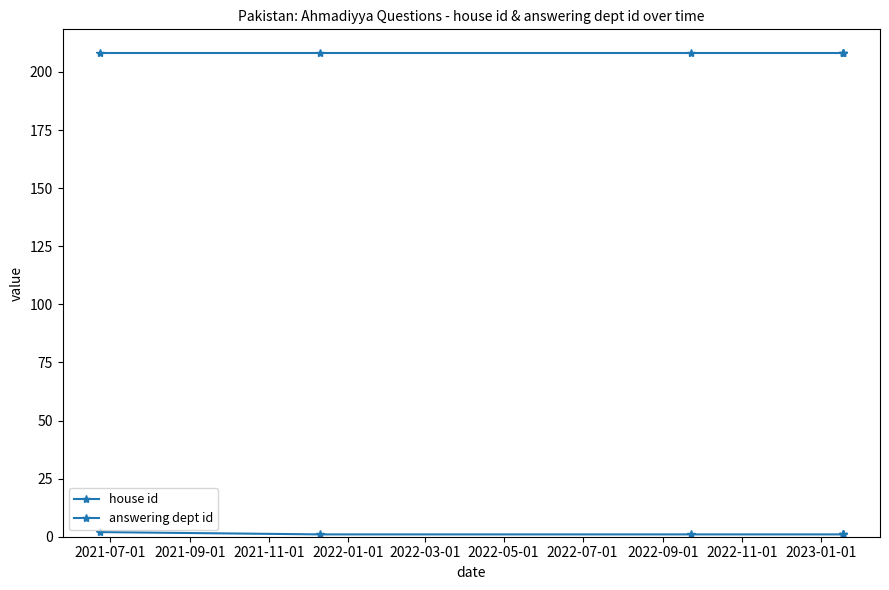

At which label does house id reach its peak?

2021-07-01